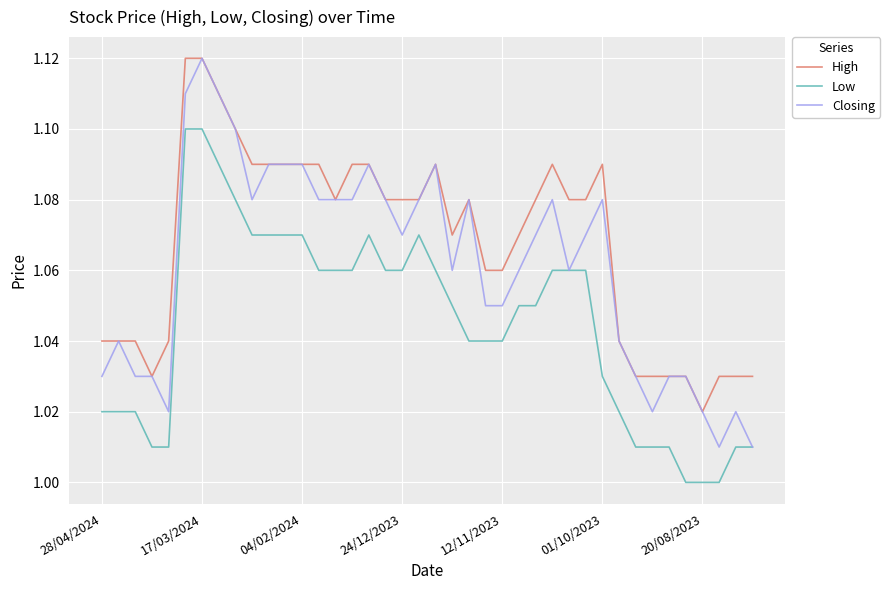

Does the chart display data point markers on the line(s)?

No